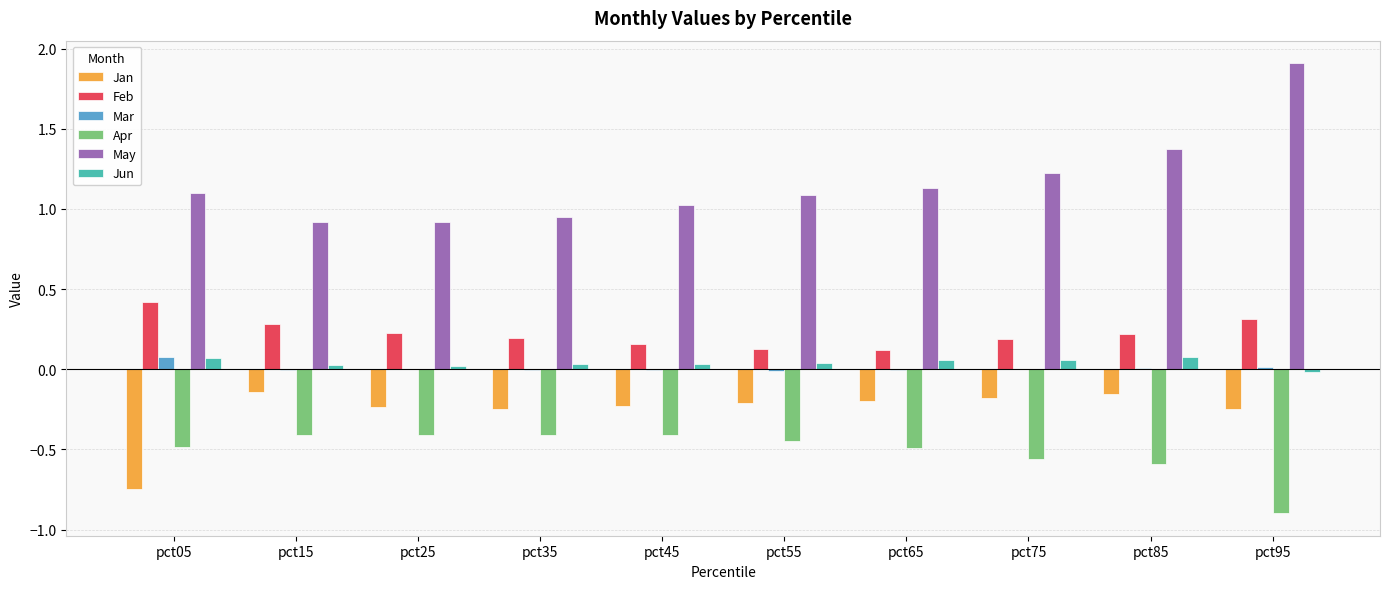

The value of Jun at pct85 is 0.1. True or false?

True